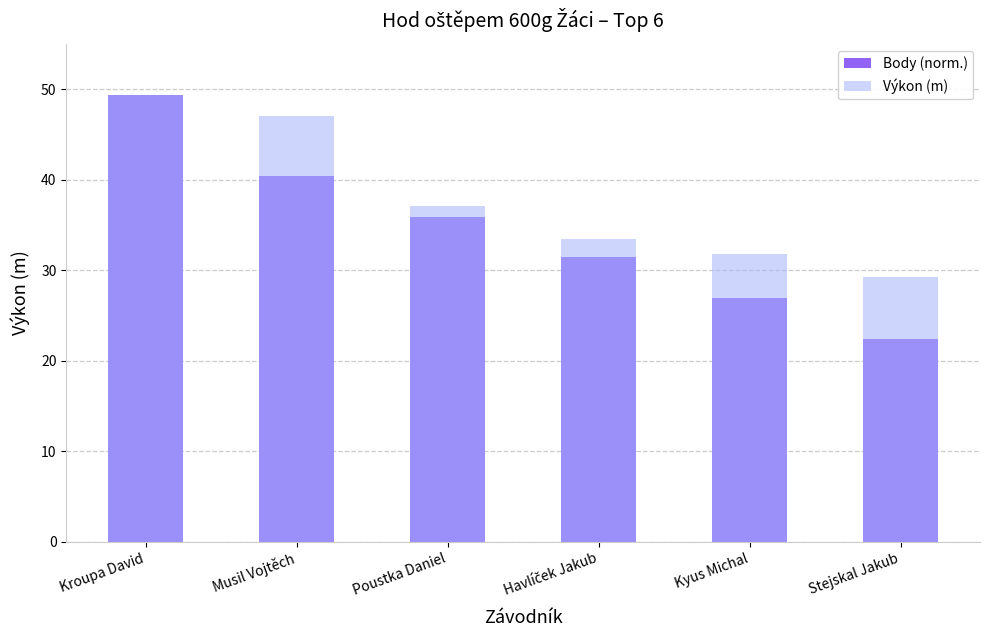

Between Poustka Daniel and Musil Vojtěch, which is larger?

Musil Vojtěch